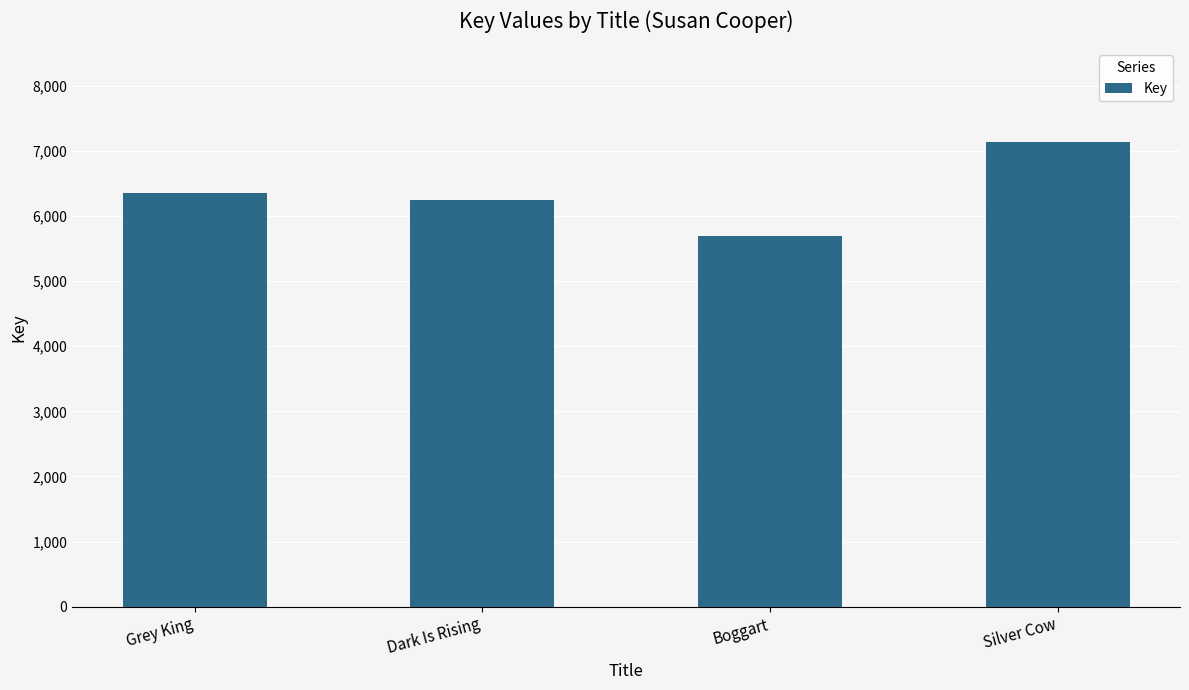

What is the ratio of the value at Grey King to the value at Dark Is Rising?

1.0